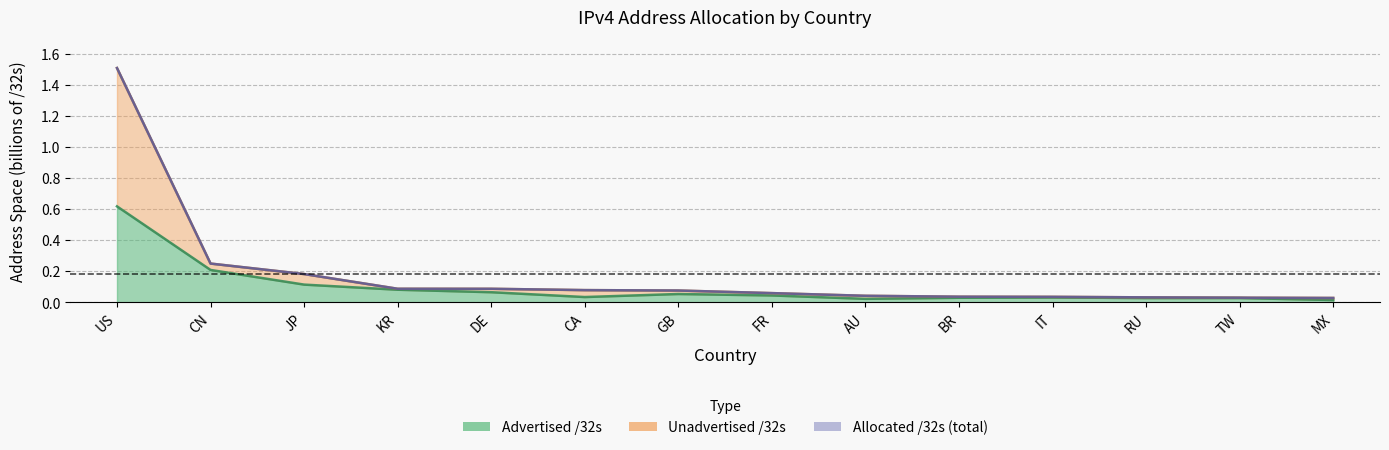

What are all the series names shown in the legend?

allocated_32s, advertised_32s, unadvertised_32s